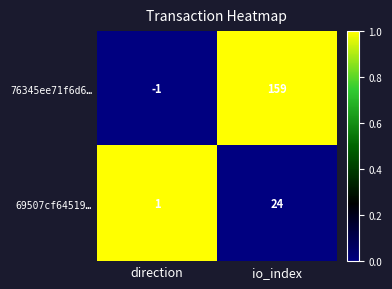

List the series in order of their peak value, lowest first.

69507cf64519…, 76345ee71f6d6…